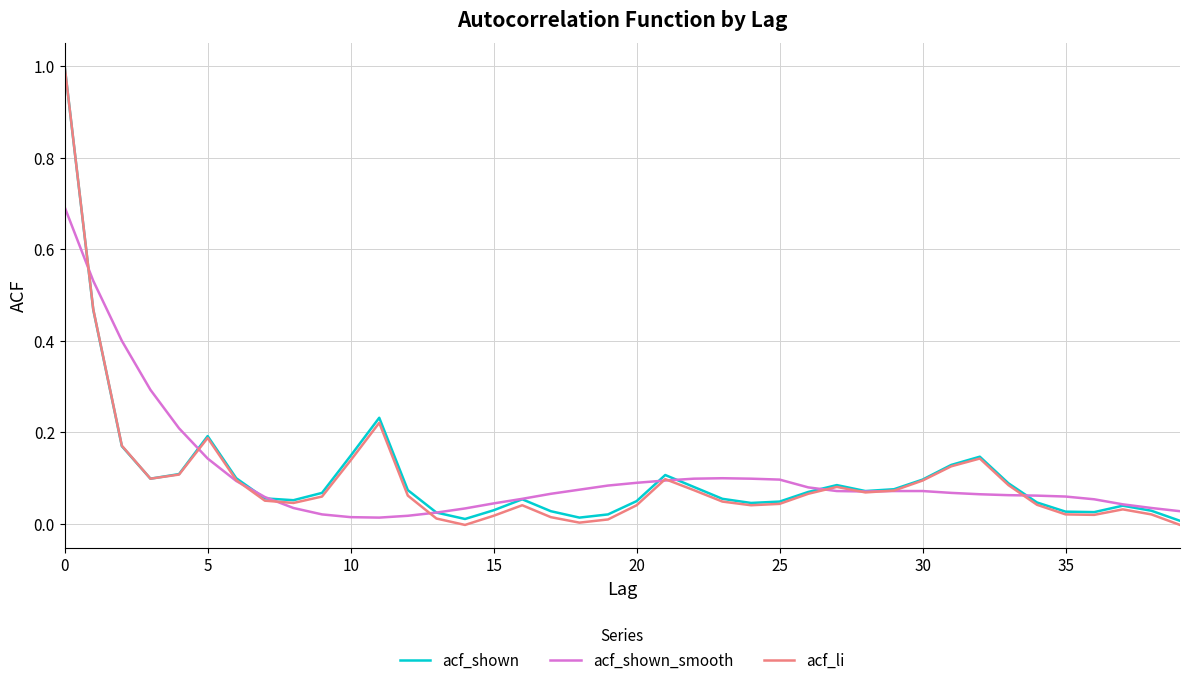

Is this an area chart (filled region under the line)?

No